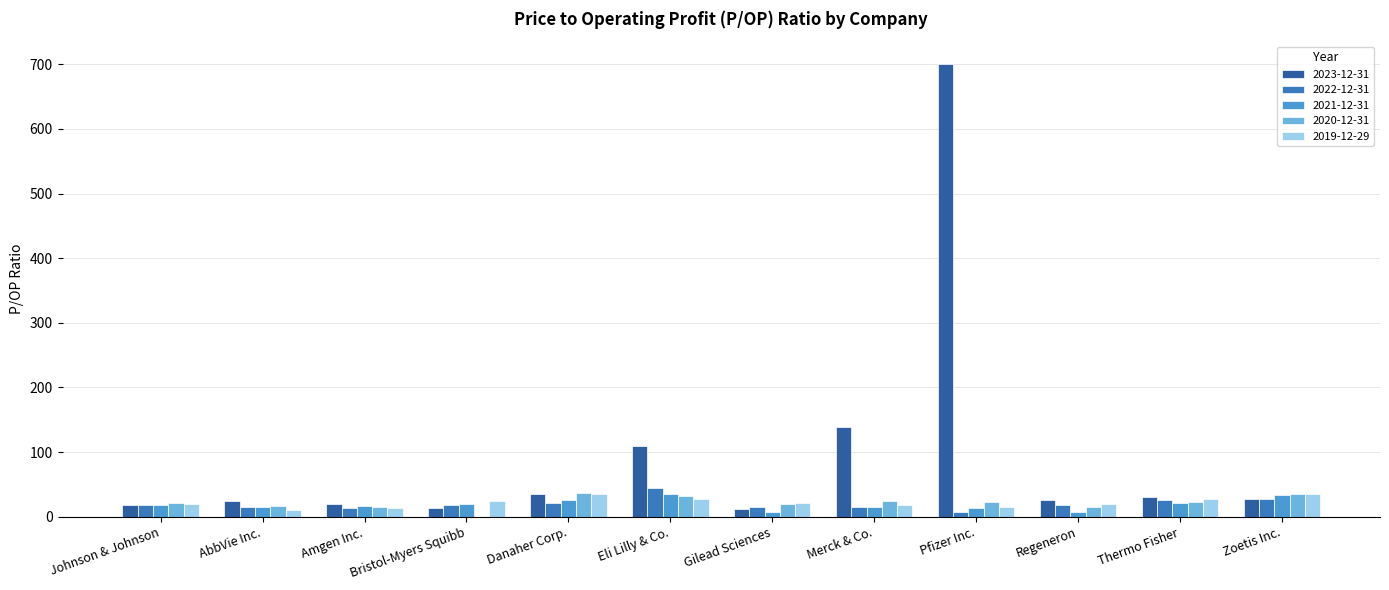

What is the highest value of the 2020-12-31 series?

36.9